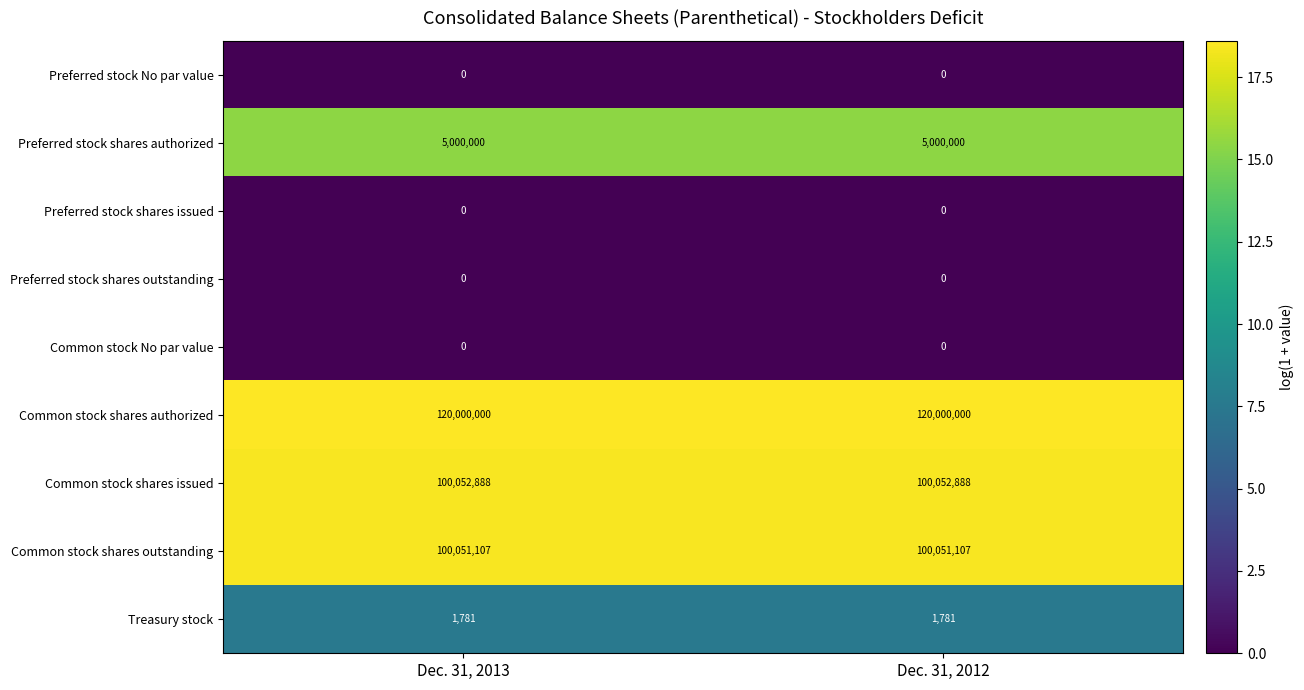

The value of Common stock shares issued at Dec. 31, 2013 is 100052888. True or false?

True